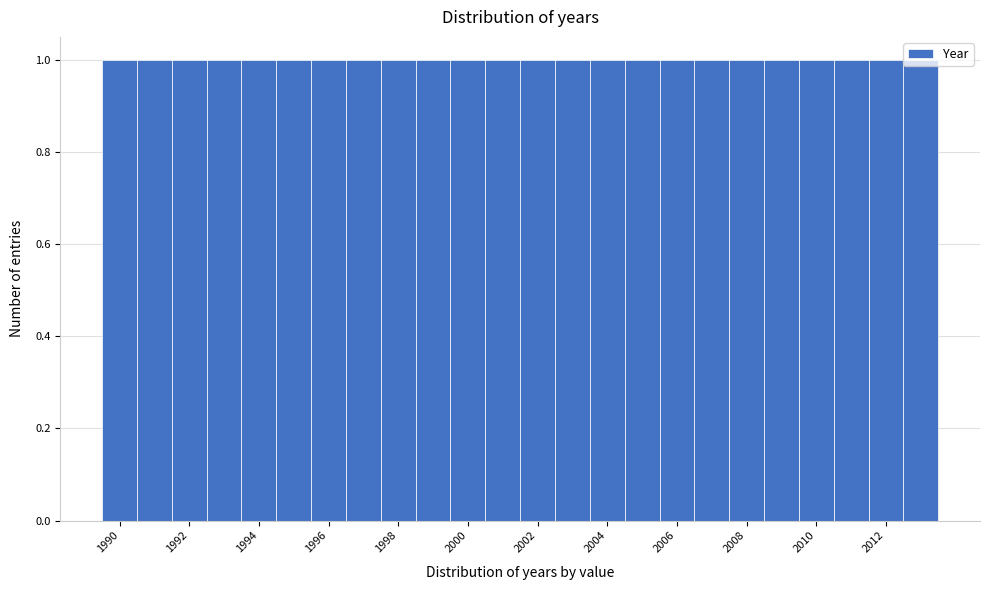

Reading left to right, list every bar in this chart as the range it spans on the x-axis followed by its height. Neither the bar edges nor the heights are printed on the chart, so give them approximately, as read against the axes.

1989.5 to 1990.5: 1
1990.5 to 1991.5: 1
1991.5 to 1992.5: 1
1992.5 to 1993.5: 1
1993.5 to 1994.5: 1
1994.5 to 1995.5: 1
1995.5 to 1996.5: 1
1996.5 to 1997.5: 1
1997.5 to 1998.5: 1
1998.5 to 1999.5: 1
1999.5 to 2000.5: 1
2000.5 to 2001.5: 1
2001.5 to 2002.5: 1
2002.5 to 2003.5: 1
2003.5 to 2004.5: 1
2004.5 to 2005.5: 1
2005.5 to 2006.5: 1
2006.5 to 2007.5: 1
2007.5 to 2008.5: 1
2008.5 to 2009.5: 1
2009.5 to 2010.5: 1
2010.5 to 2011.5: 1
2011.5 to 2012.5: 1
2012.5 to 2013.5: 1